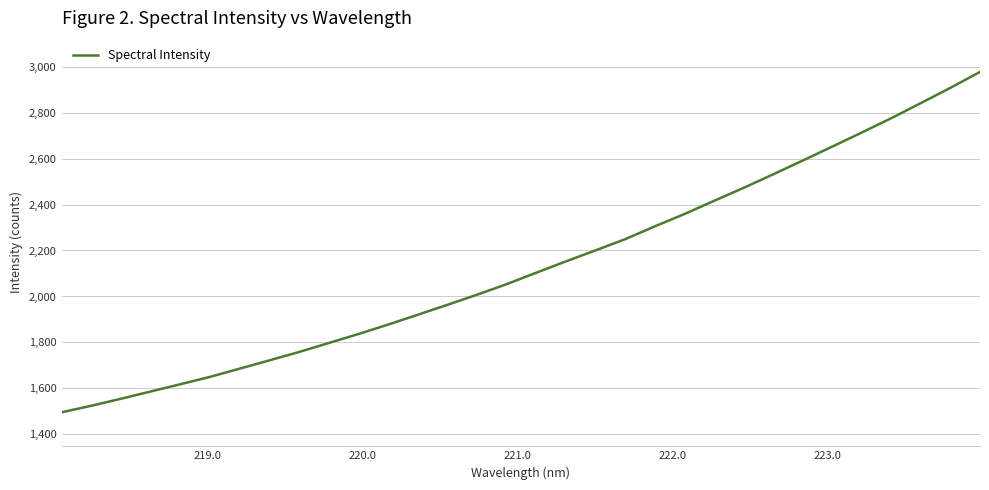

What is the smallest value displayed?

1496.3